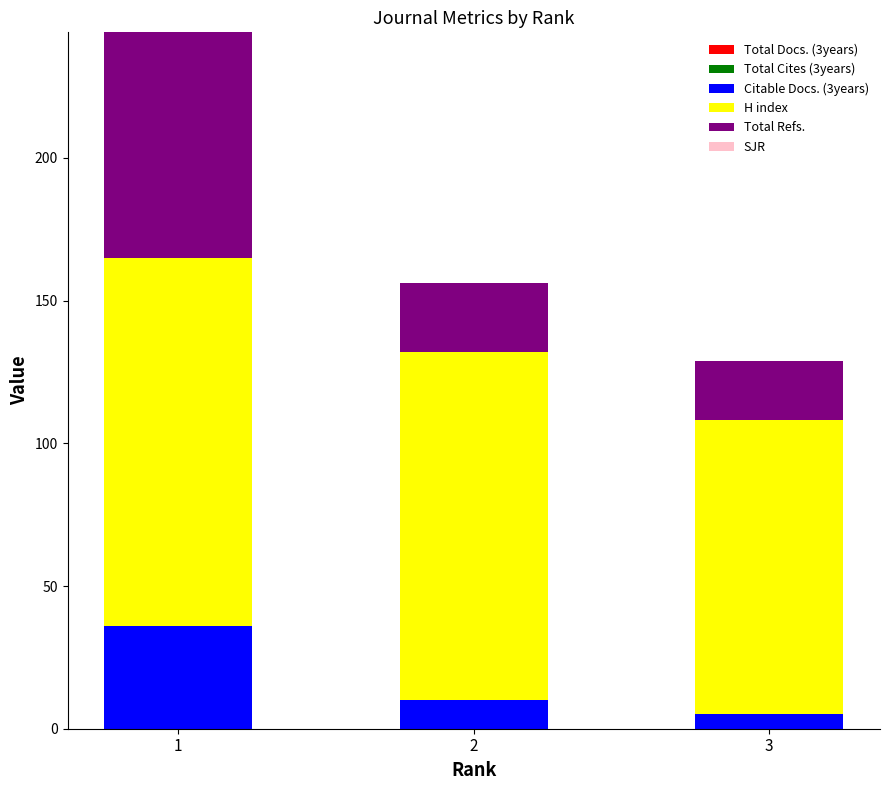

What is the total value across all series at 1?

244